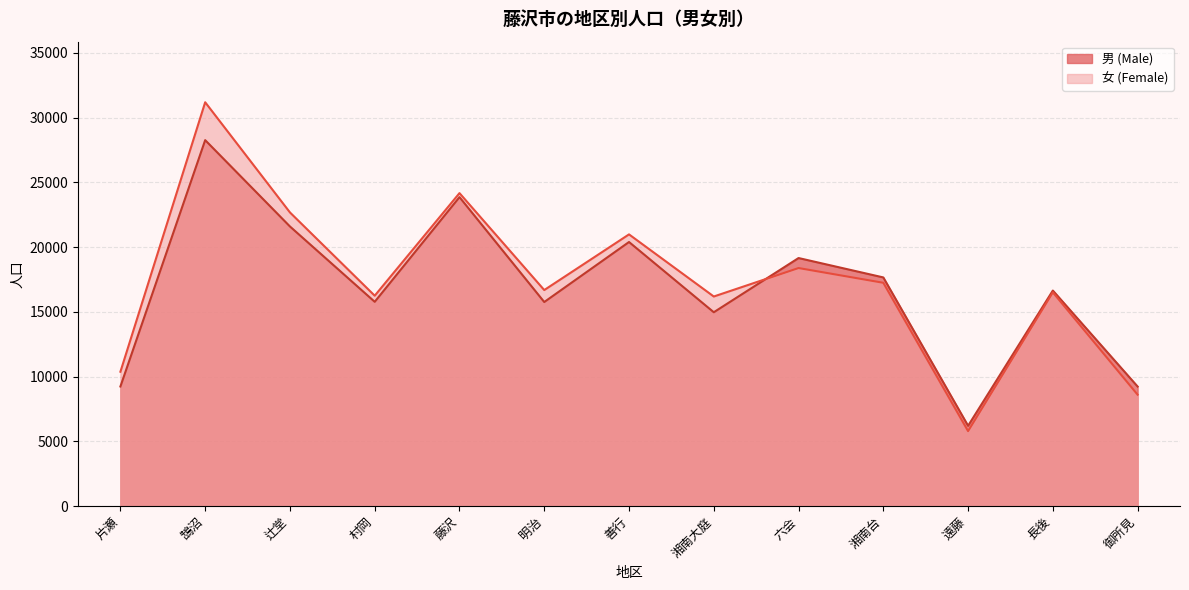

Which series has the largest range (max minus min)?

女 (Female)